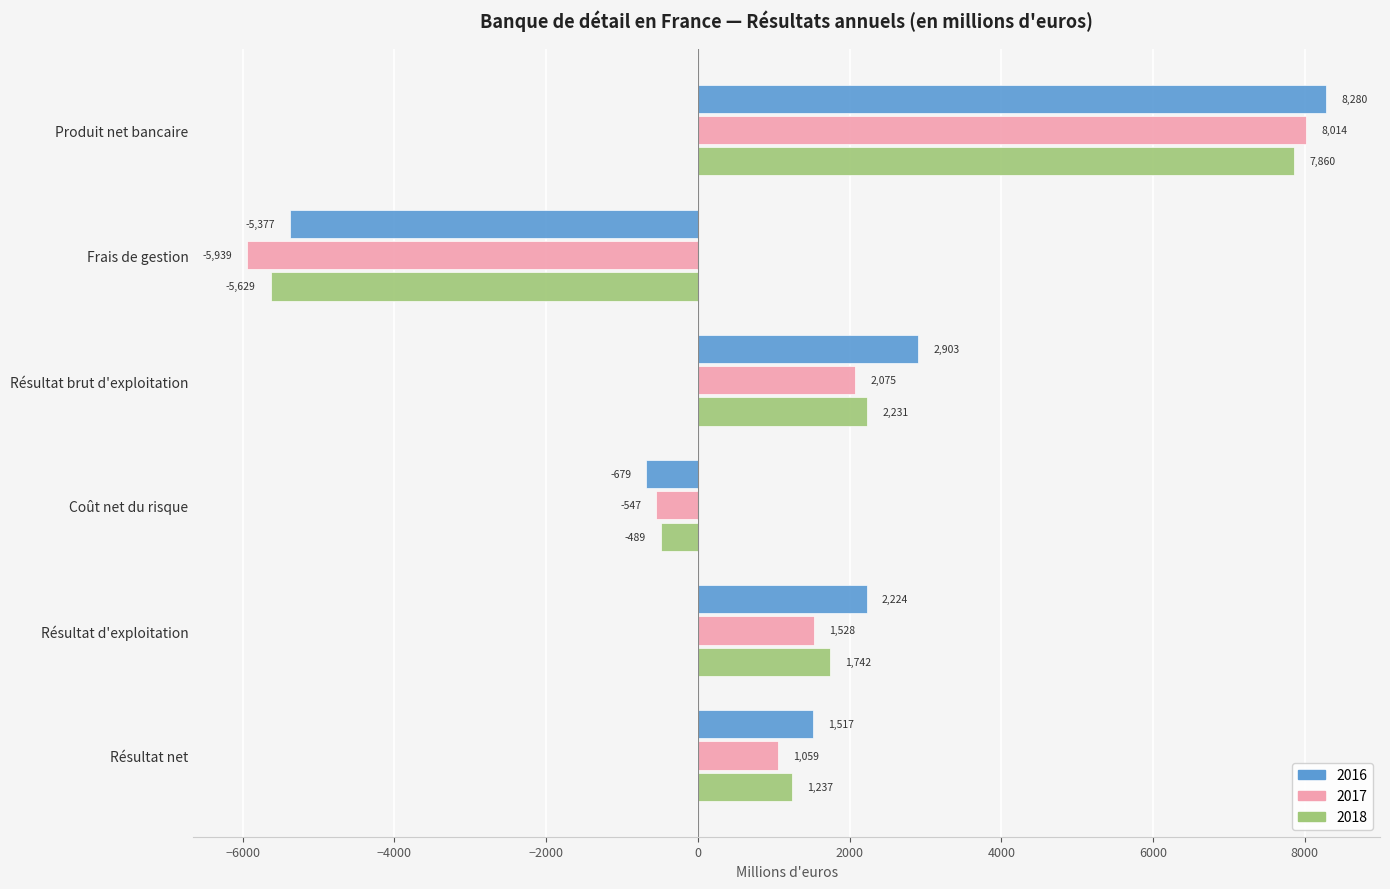

Rank the categories by 2018 value from highest to lowest.

Produit net bancaire, Résultat brut d'exploitation, Résultat d'exploitation, Résultat net, Coût net du risque, Frais de gestion